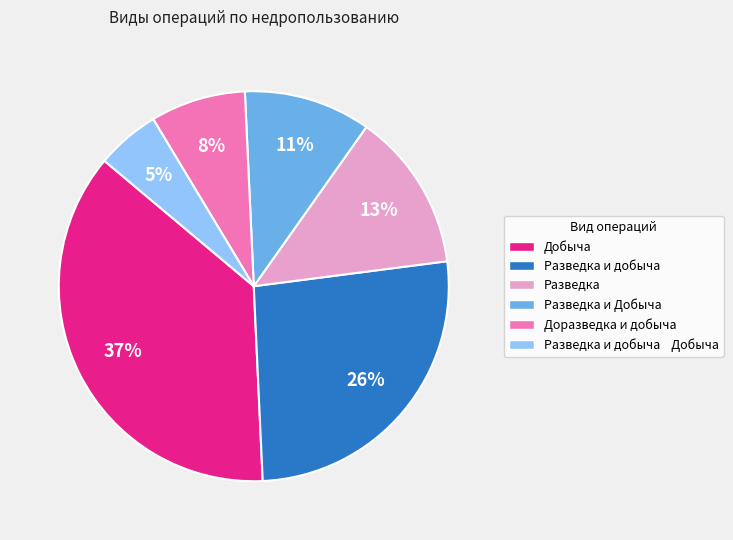

Is the sum of Доразведка и добыча and Добыча greater than half?

No